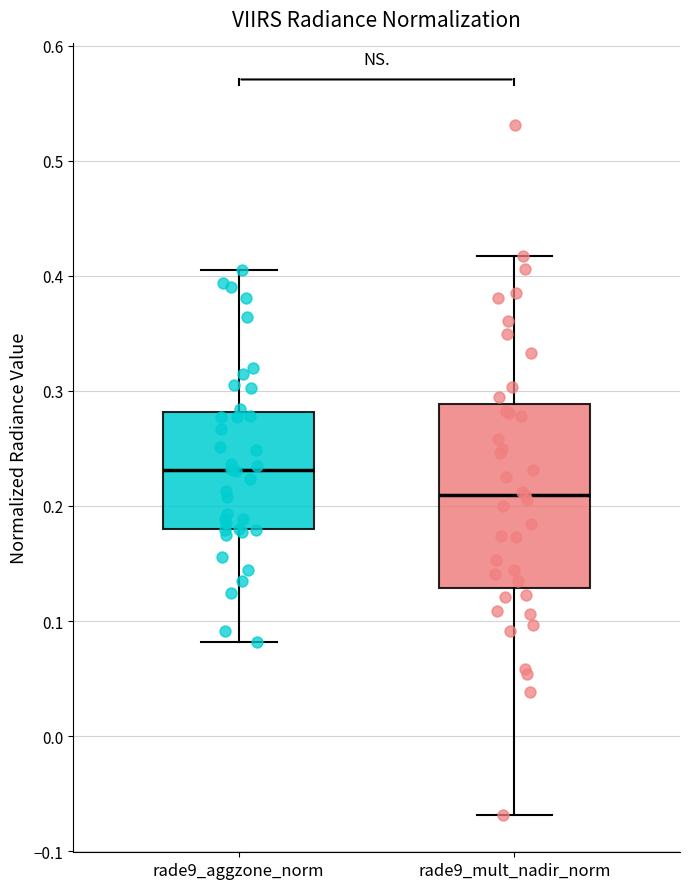

Which box has the highest median line?

rade9_aggzone_norm